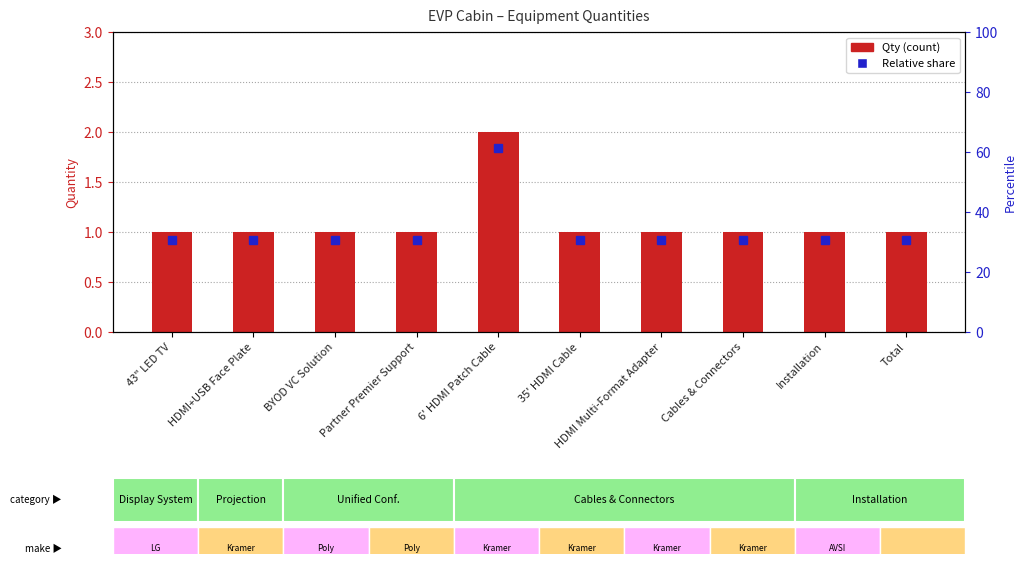

How many data points does each series have?

10